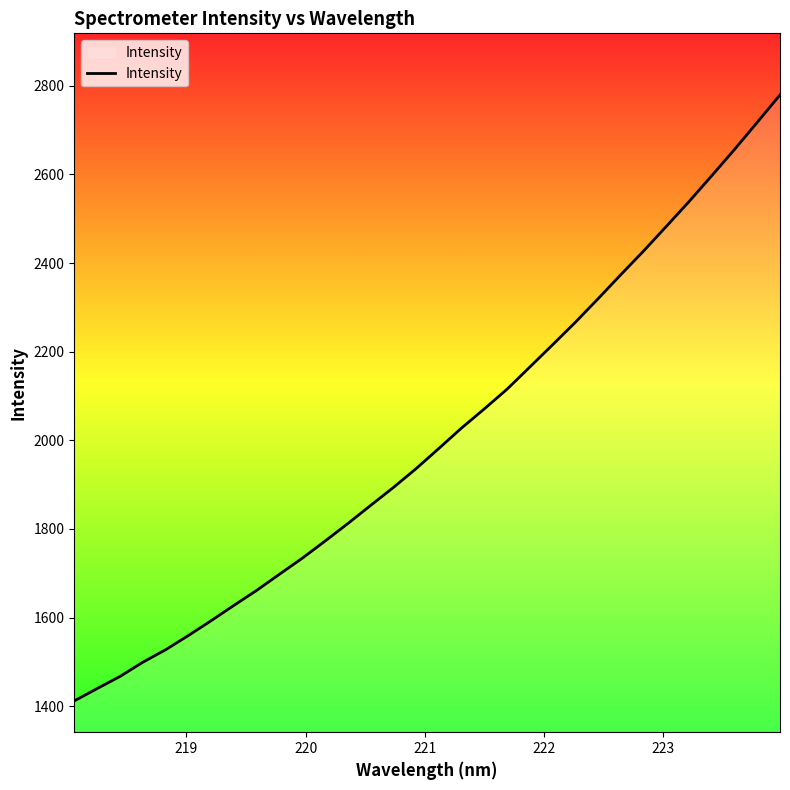

What is the difference between the maximum and minimum values?

1367.6